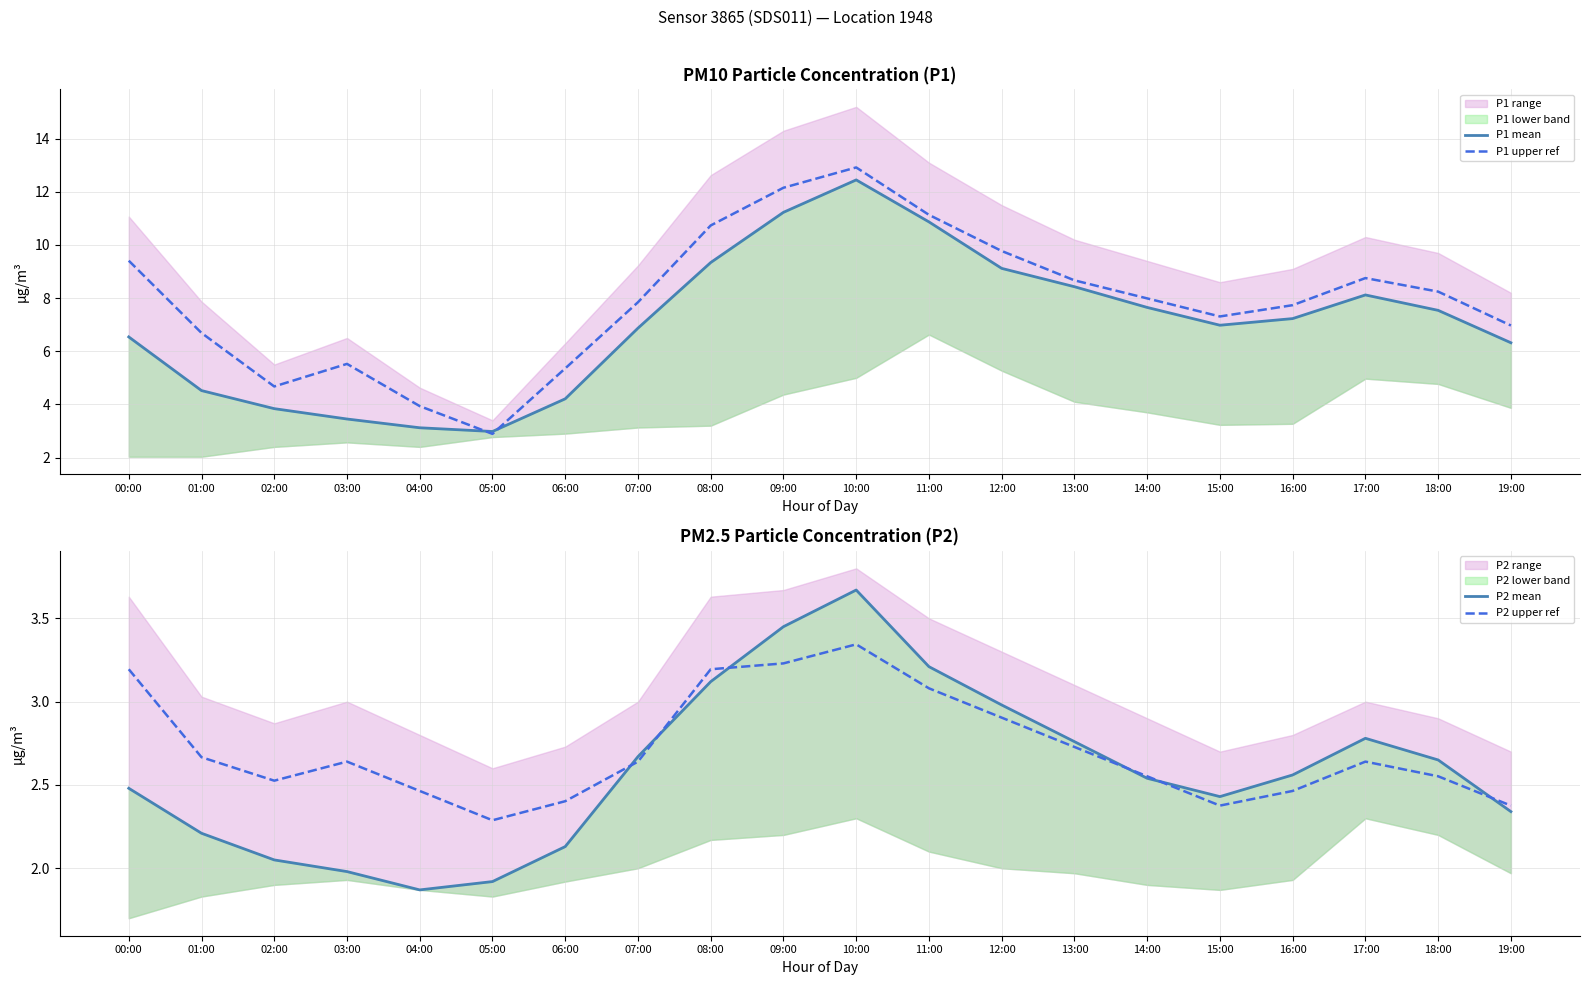

At which category does P2 mean reach its first local peak?

10:00